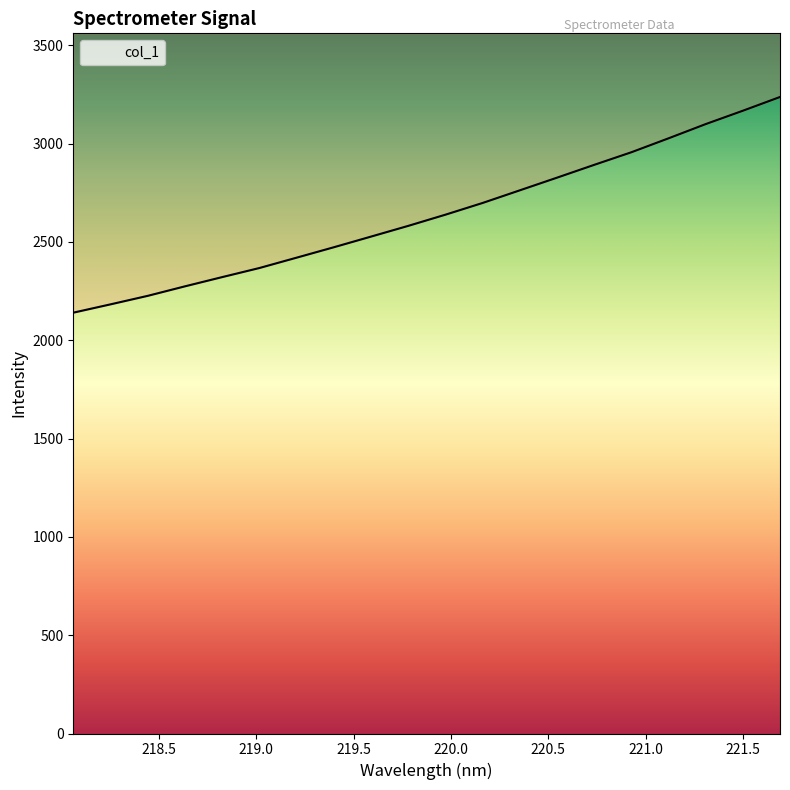

Reading right to left, extract all data points from this chart.

221.6902=3236.9	221.4993=3166.9	221.3083=3099.0	221.1174=3026.6	220.9264=2955.7	220.7354=2891.7	220.5444=2826.5	220.3533=2762.1	220.1623=2697.9	219.9712=2638.3	219.7801=2581.4	219.589=2526.9	219.3979=2472.7	219.2067=2419.7	219.0156=2367.1	218.8244=2320.9	218.6332=2274.0	218.442=2225.6	218.2508=2182.4	218.0596=2140.0